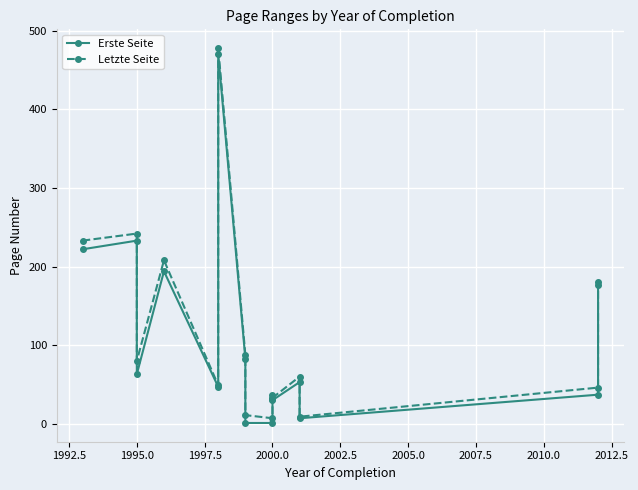

What is the smallest value displayed?

1